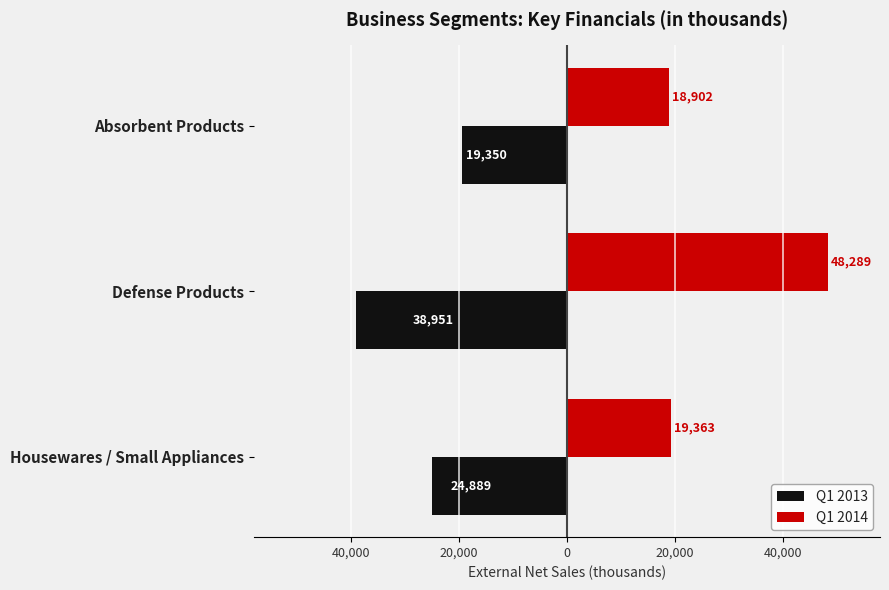

What are all the series names shown in the legend?

Q1 2013, Q1 2014